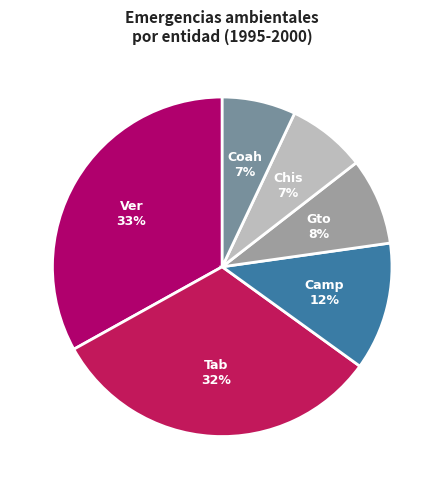

To the nearest percent, what is the difference between the largest and smallest slice percentages?

26%